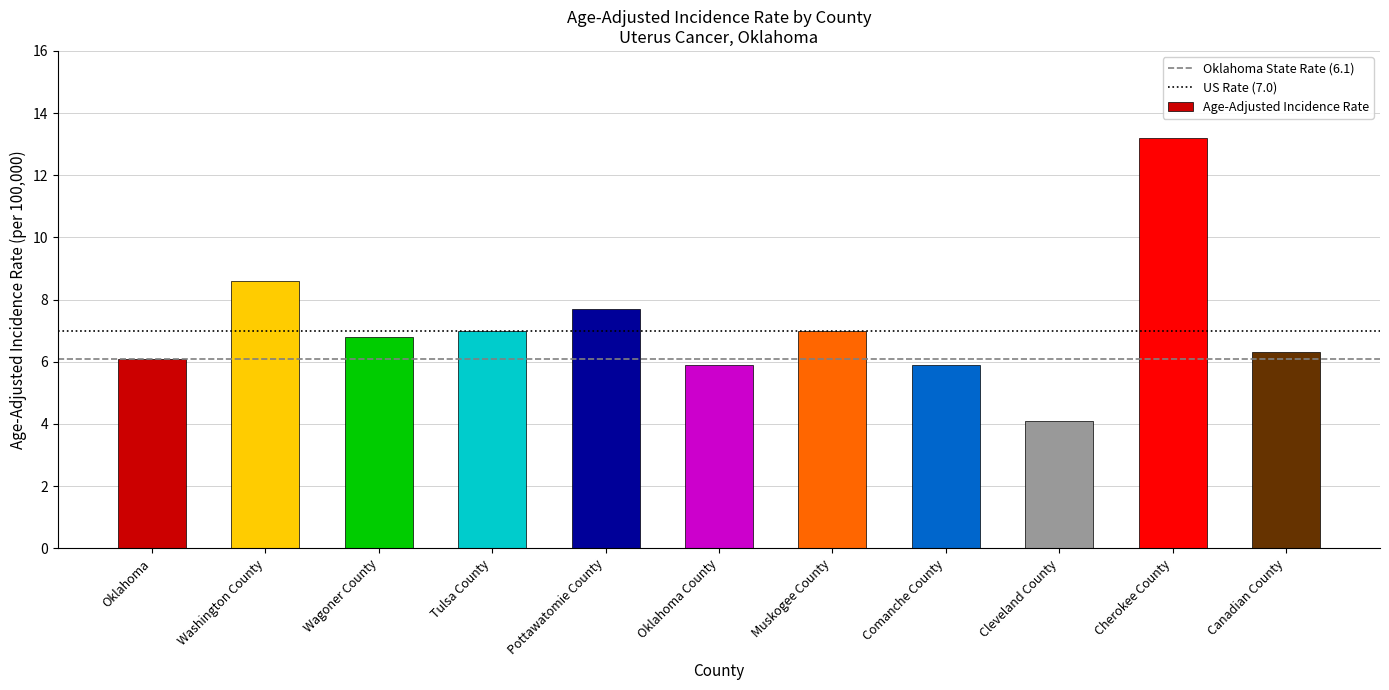

Which has a higher value, Canadian County or Wagoner County?

Wagoner County